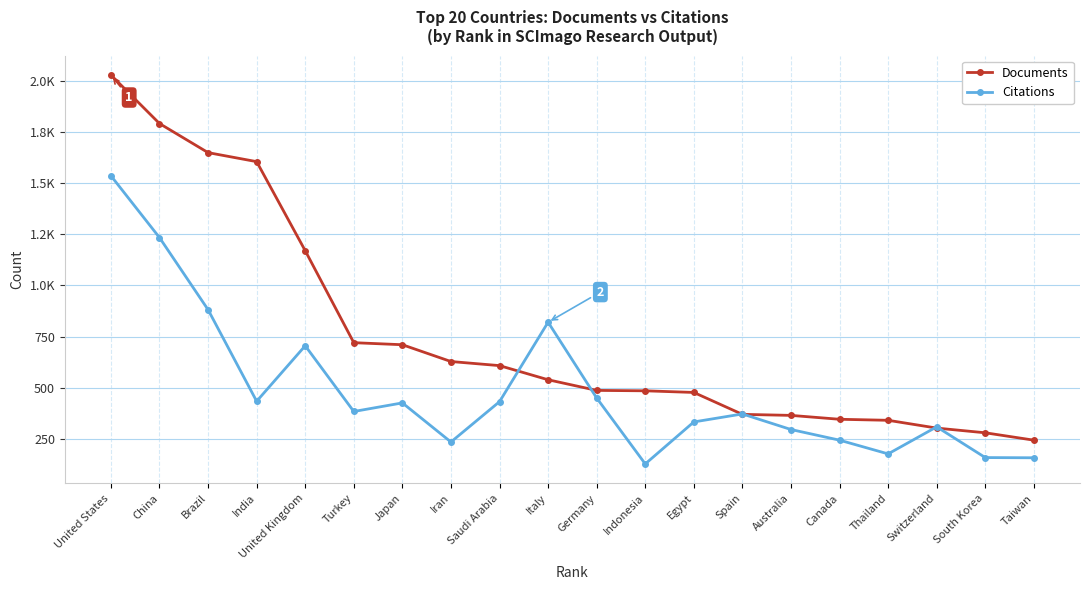

What is the maximum value for Documents?

2027